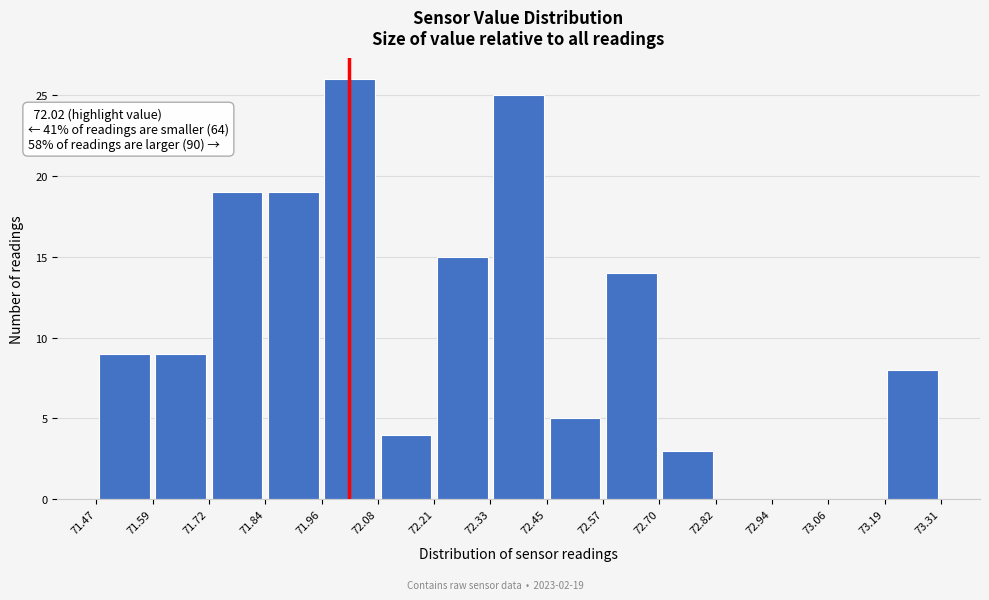

Over which range of the x-axis is the bar tallest?

71.96 to 72.08